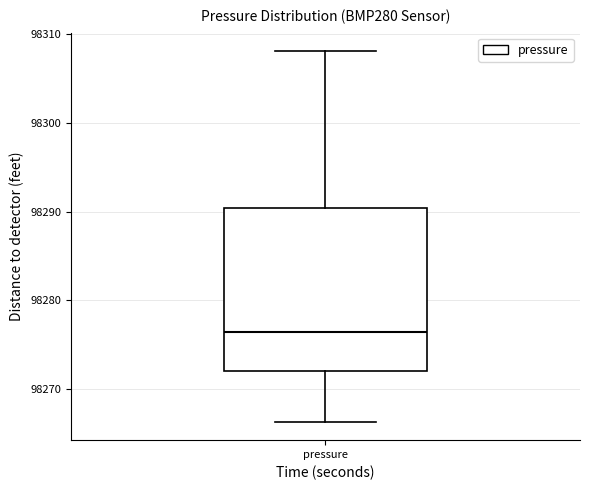

Read this box plot against the y-axis: the position of the median line, the range covered by the box, and the ends of both whiskers. The values are not printed on the chart, so give them approximately, as read against the axis.

median 98276, box 98272 to 98290, whiskers 98266 to 98308